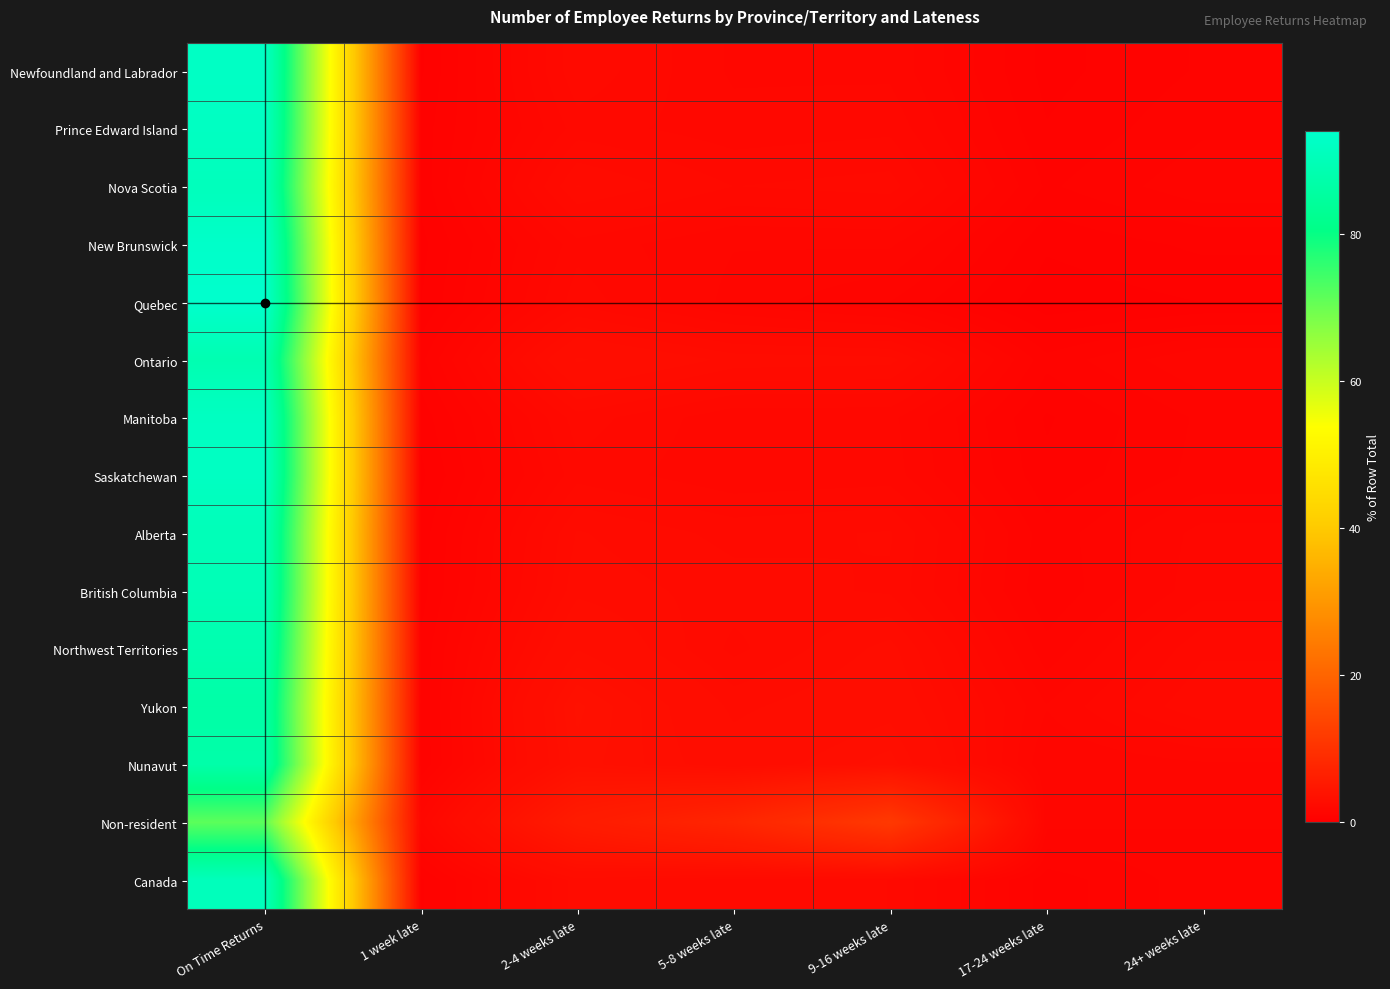

Rank the series by their maximum value, from lowest to highest.

Non-resident, Yukon, Nunavut, Northwest Territories, Ontario, British Columbia, Alberta, Canada, Nova Scotia, Manitoba, Prince Edward Island, Saskatchewan, Newfoundland and Labrador, New Brunswick, Quebec